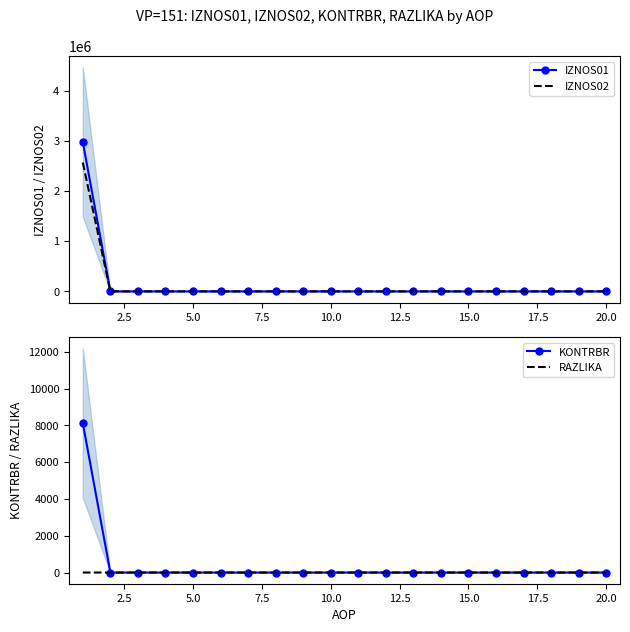

Between 17.5 and 2.5, which is larger?

17.5